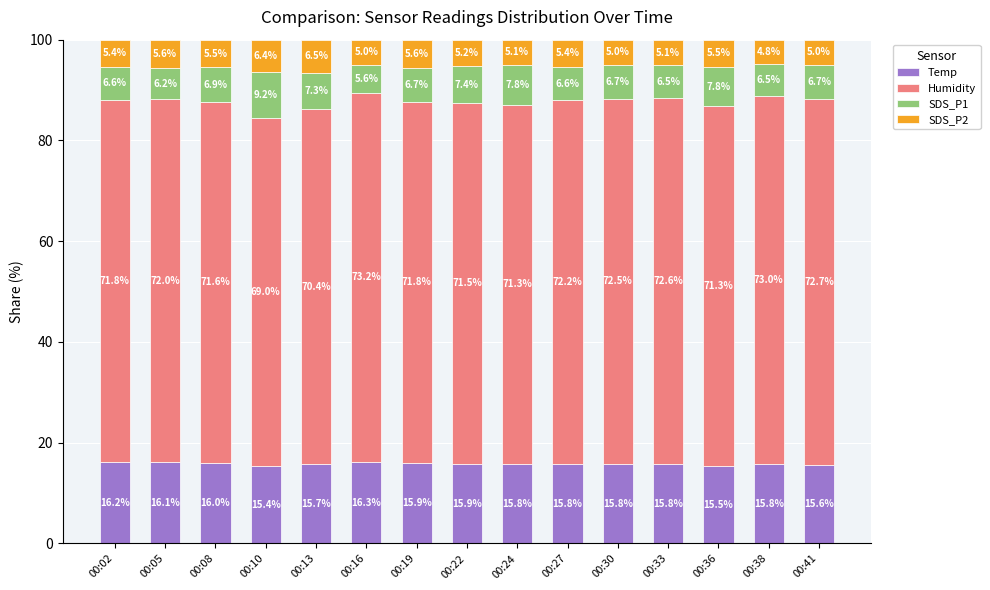

What is the total value across all series at 00:22?

100.0